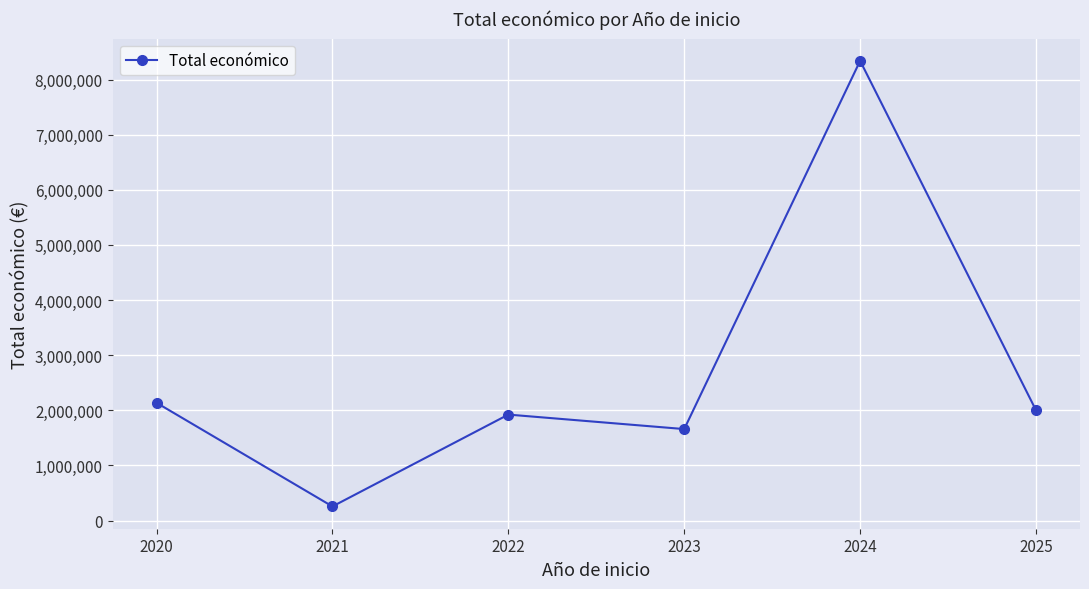

What value does the data have at 2020?

2136174